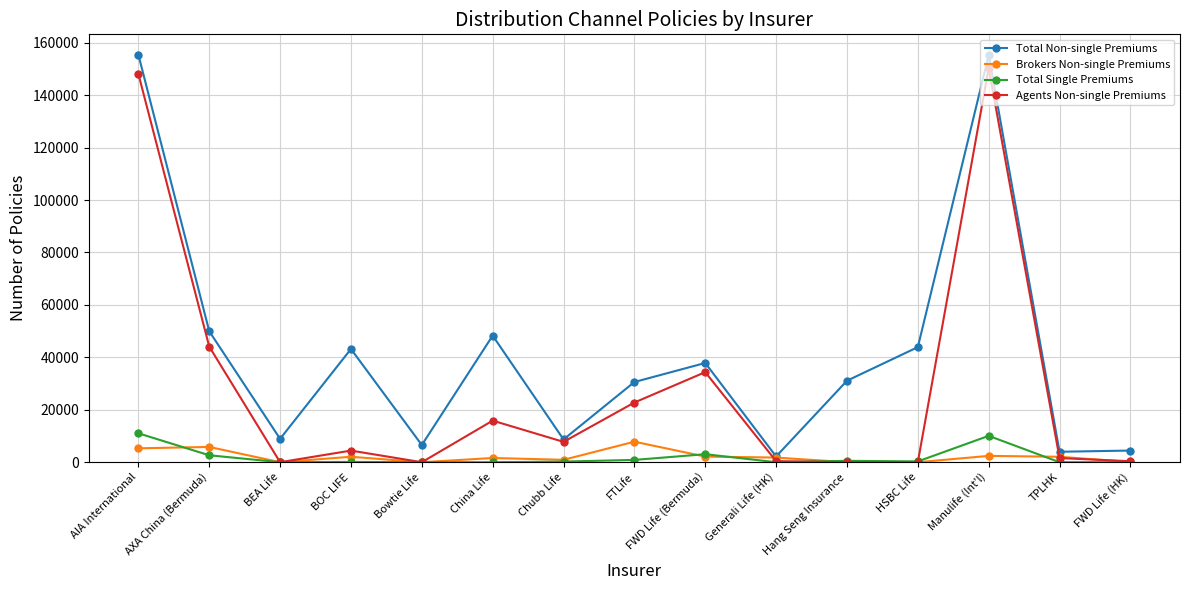

What is the greatest value displayed?

155433